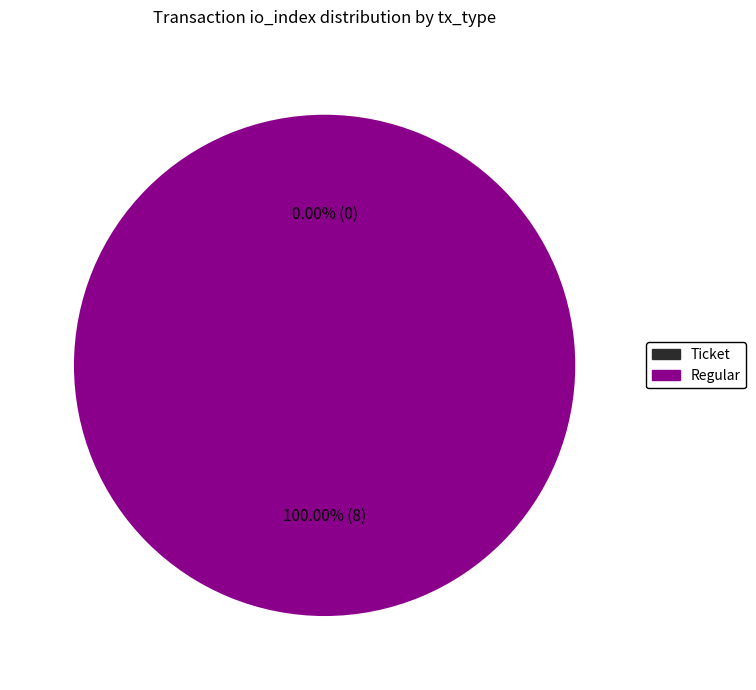

To the nearest percent, what percentage of the pie is Regular (io_index=8)?

100%